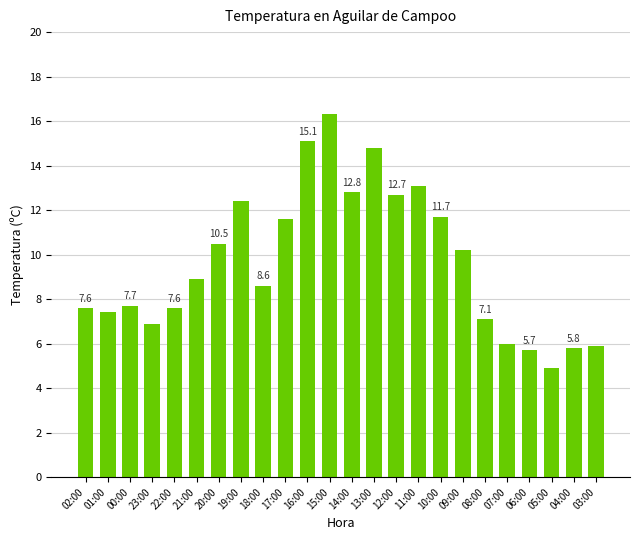

The chart shows a value of 7.4 at 01:00. True or false?

True